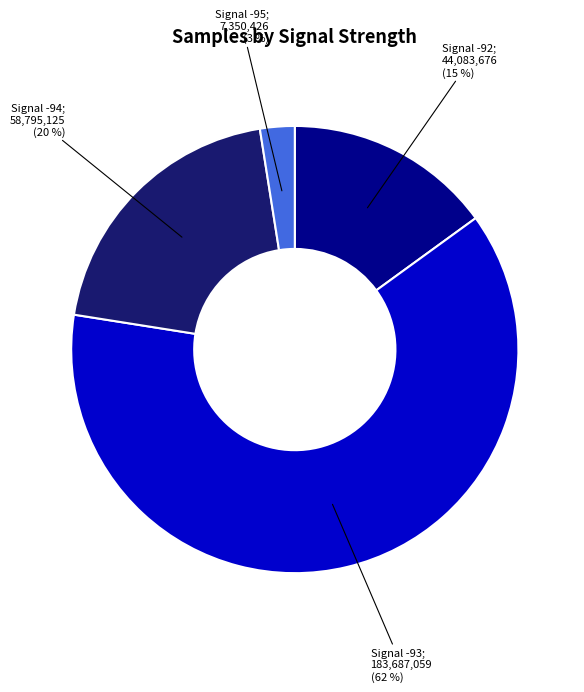

Count the number of slices in the pie.

4